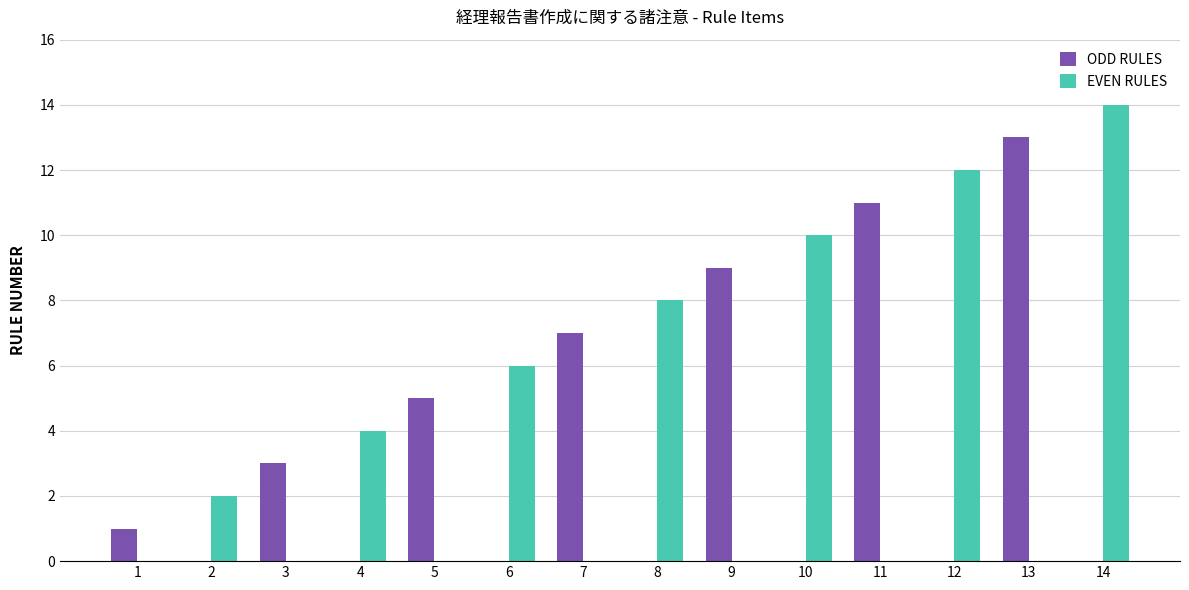

The value of ODD RULES at 5 is 5. True or false?

True